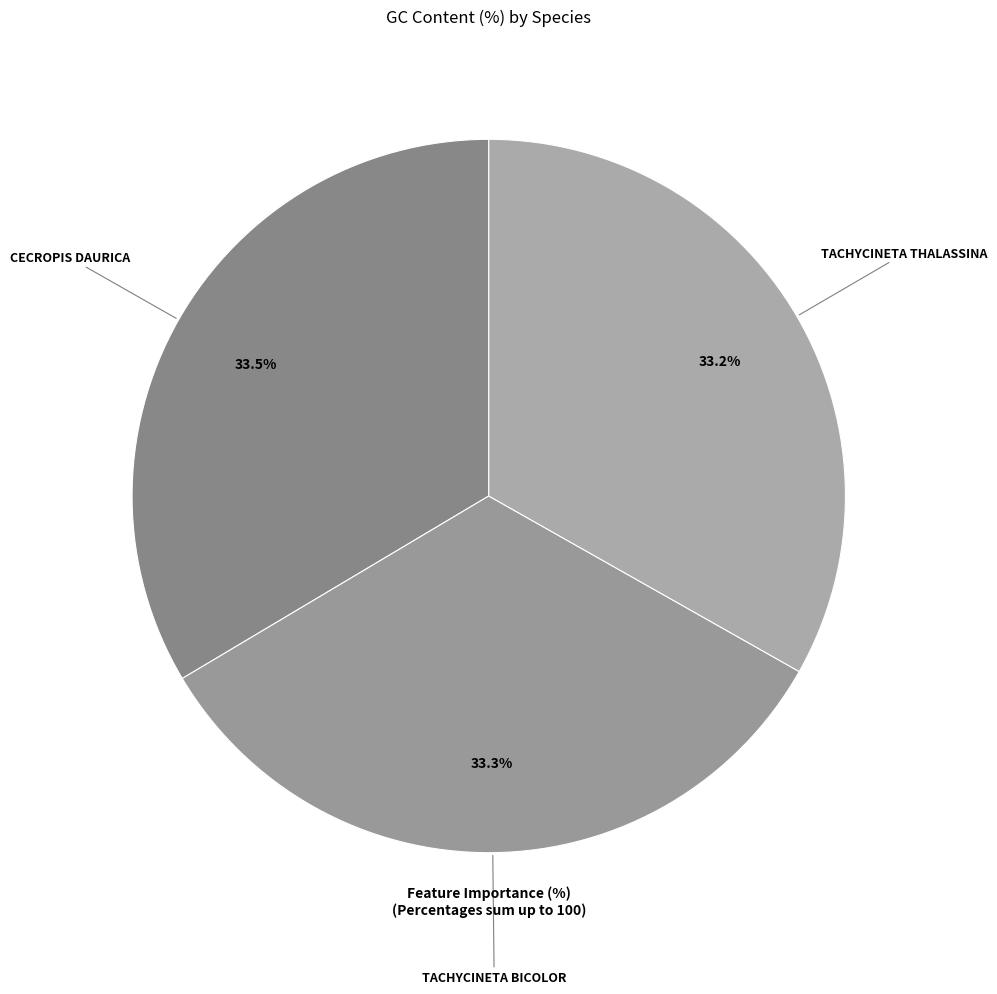

How many segments does this pie chart have?

3